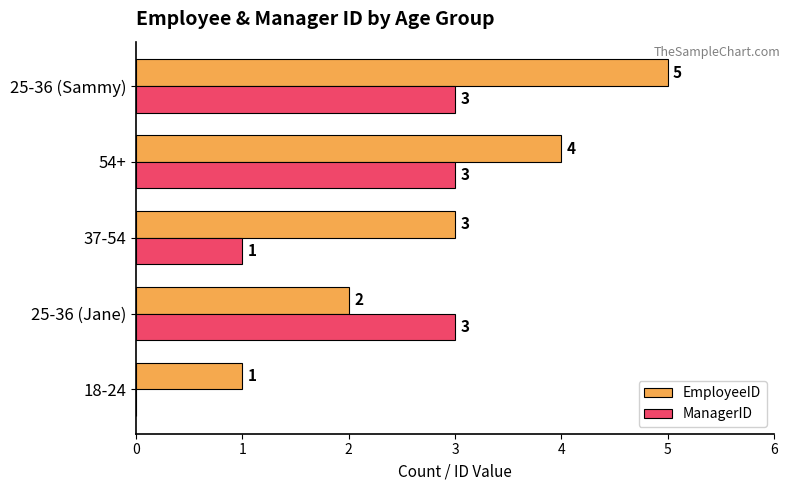

At which category is the sum across all series the highest?

25-36 (Sammy)